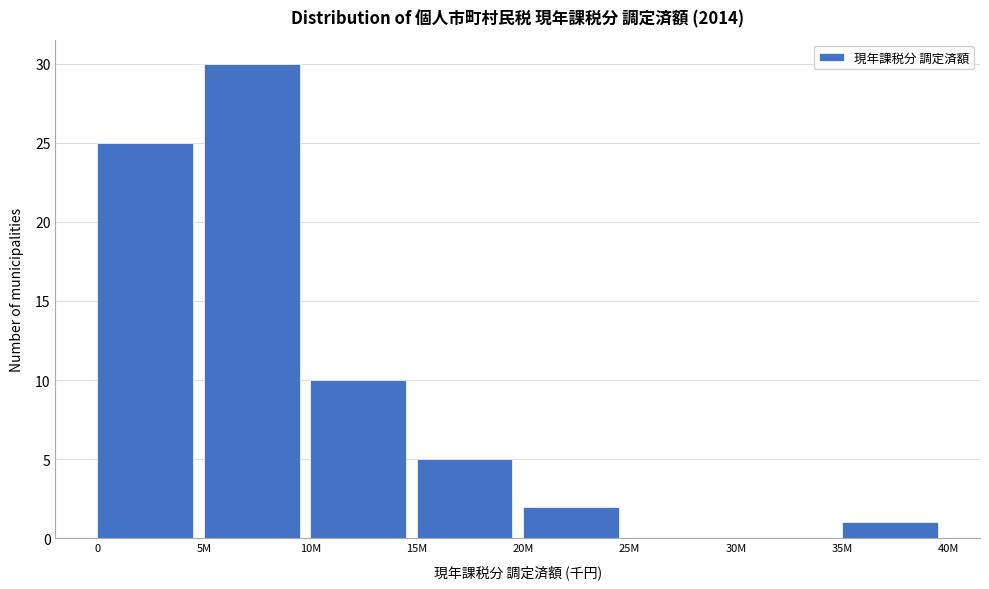

Reading left to right, extract all data points from this chart.

0=25	5M=30	10M=10	15M=5	20M=2	25M=0	30M=0	35M=1